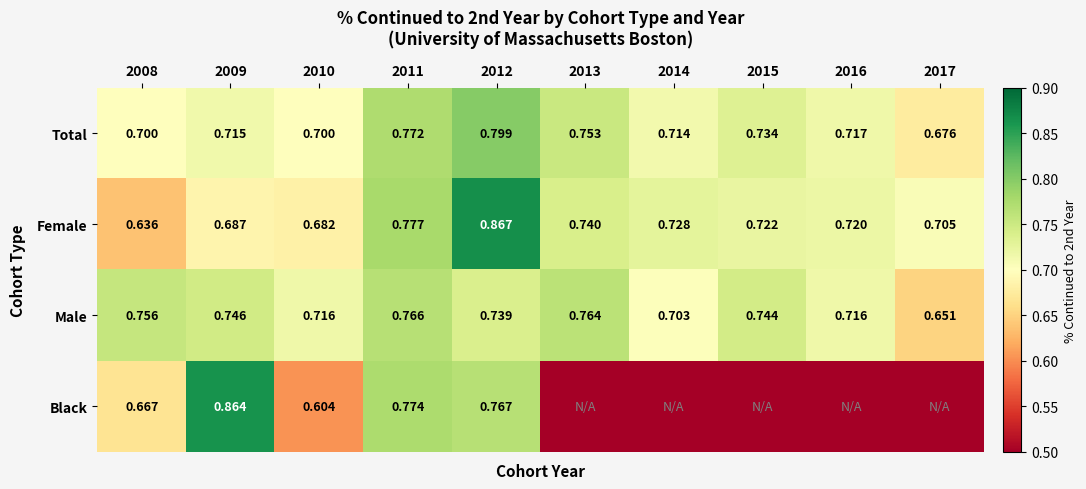

Which category has the lowest value across all series?

2013